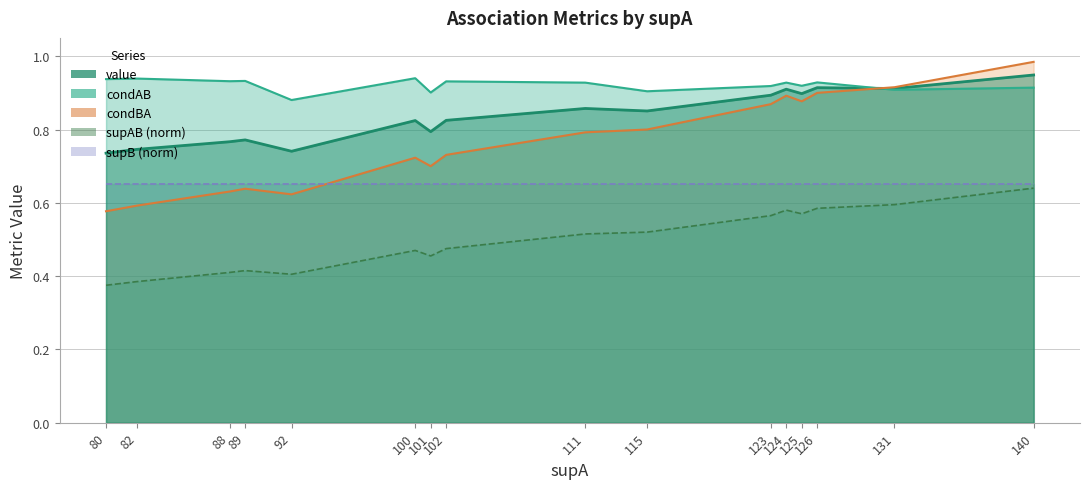

Which series ends up on top after the final intersection of value and condBA?

condBA